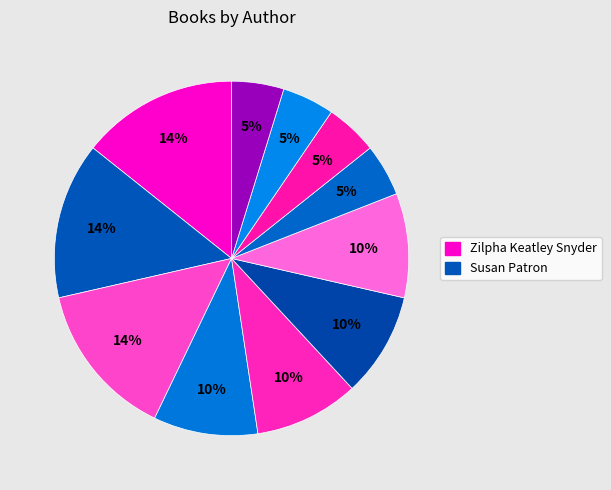

Rank the categories by value from highest to lowest.

Zilpha Keatley Snyder, Susan Patron, Cynthia Kadohata, Wes Tooke, Jennifer L. Holm, Tracy Trivas, Stuart Gibbs, Alma Flor Ada, D.J. MacHale, N. H. Senzai, Other